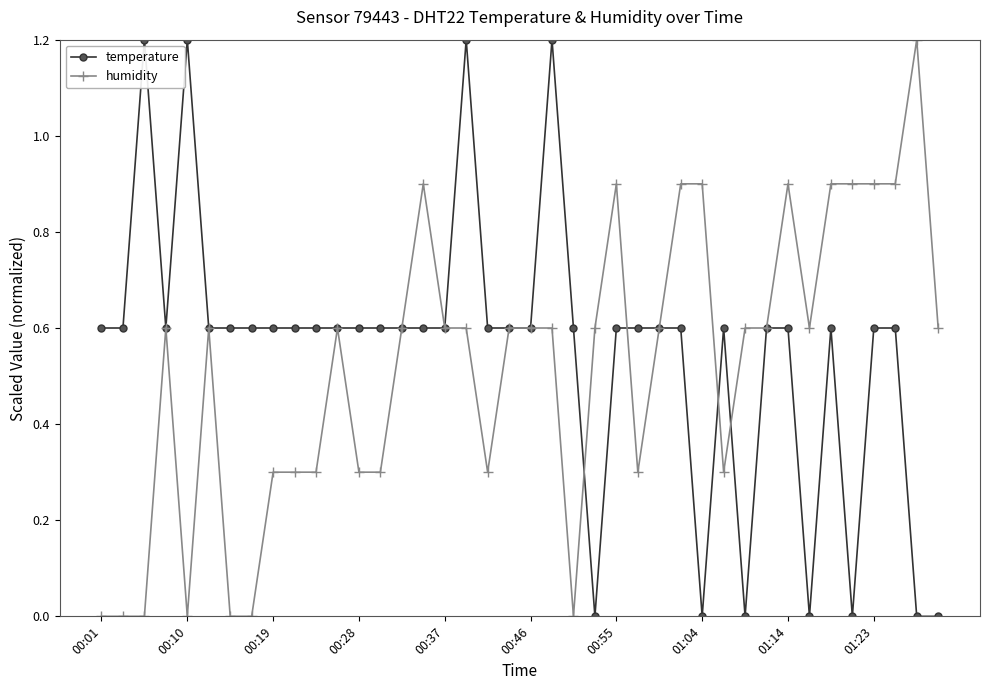

What is the maximum value shown in the chart?

1.2